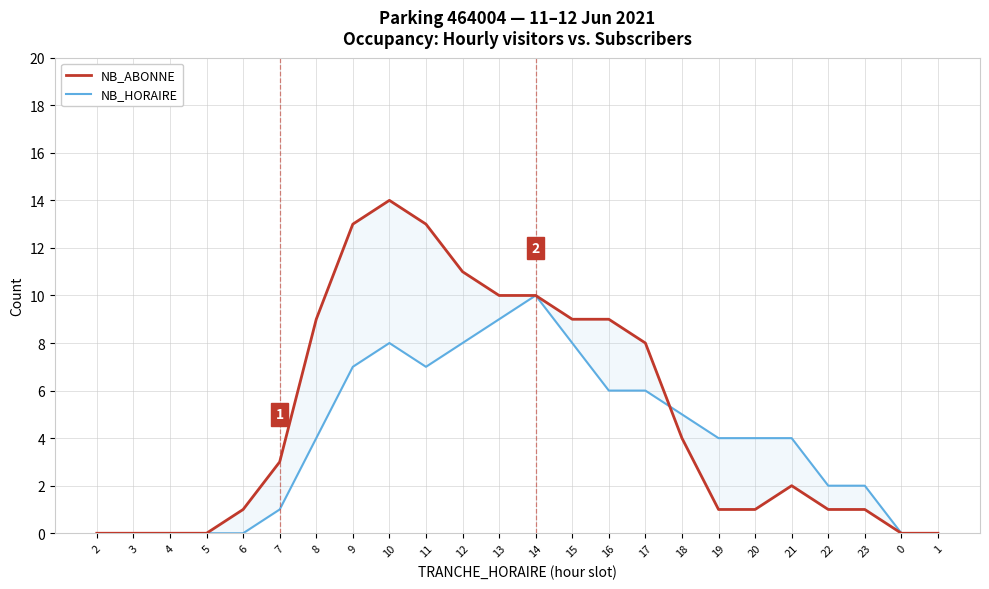

Which series changed the most between 9 and 16?

NB_ABONNE